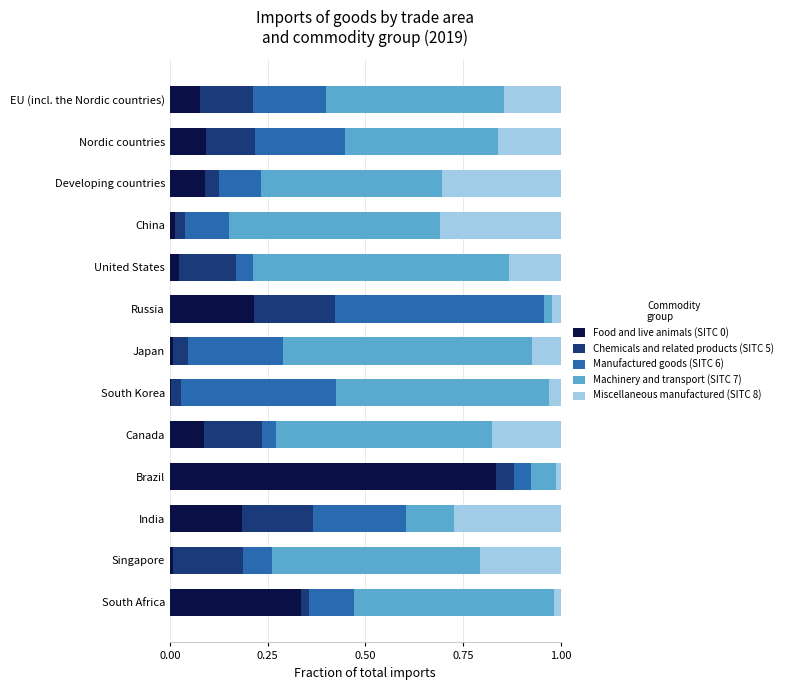

What is the average value of the Chemicals and related products (SITC 5) series?

0.1